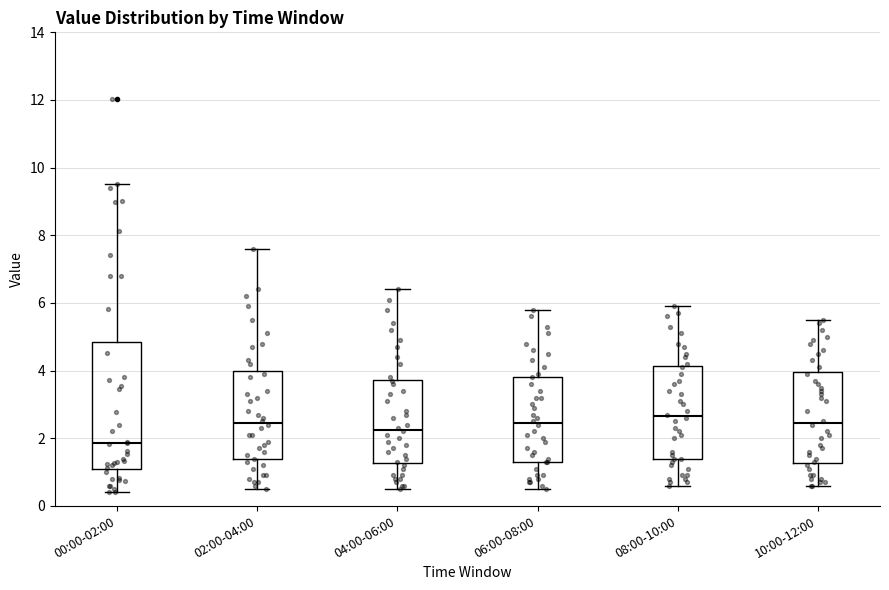

Reading left to right, read every box against the y-axis: the position of its median line, the range the box covers, and the ends of its whiskers. The values are not printed on the chart, so give them approximately, as read against the axis.

00:00-02:00: median 1.8, box 1.0 to 4.8, whiskers 0.4 to 9.6
02:00-04:00: median 2.4, box 1.4 to 4.0, whiskers 0.6 to 7.6
04:00-06:00: median 2.2, box 1.2 to 3.8, whiskers 0.6 to 6.4
06:00-08:00: median 2.4, box 1.4 to 3.8, whiskers 0.6 to 5.8
08:00-10:00: median 2.6, box 1.4 to 4.2, whiskers 0.6 to 6.0
10:00-12:00: median 2.4, box 1.2 to 4.0, whiskers 0.6 to 5.6